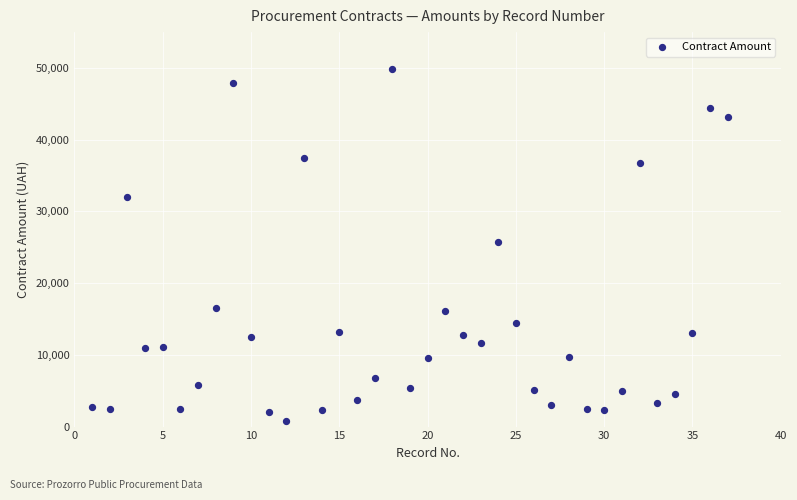

What is the range of X values (max minus min)?

36.0